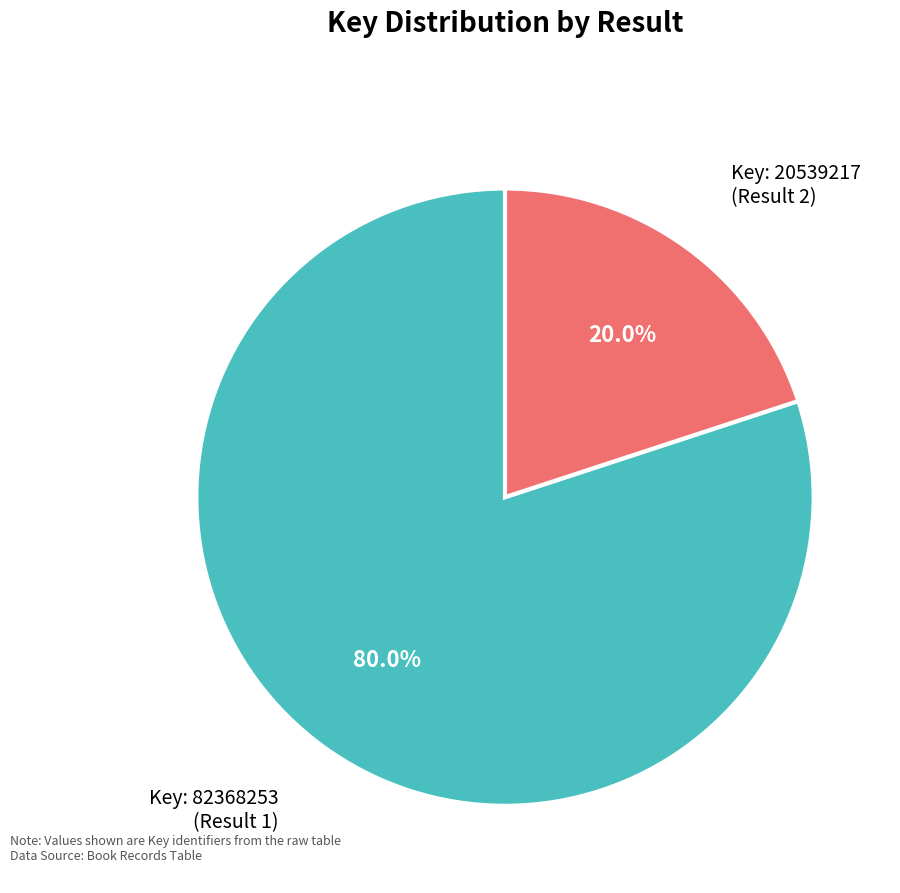

Is there a majority slice in this chart?

Yes